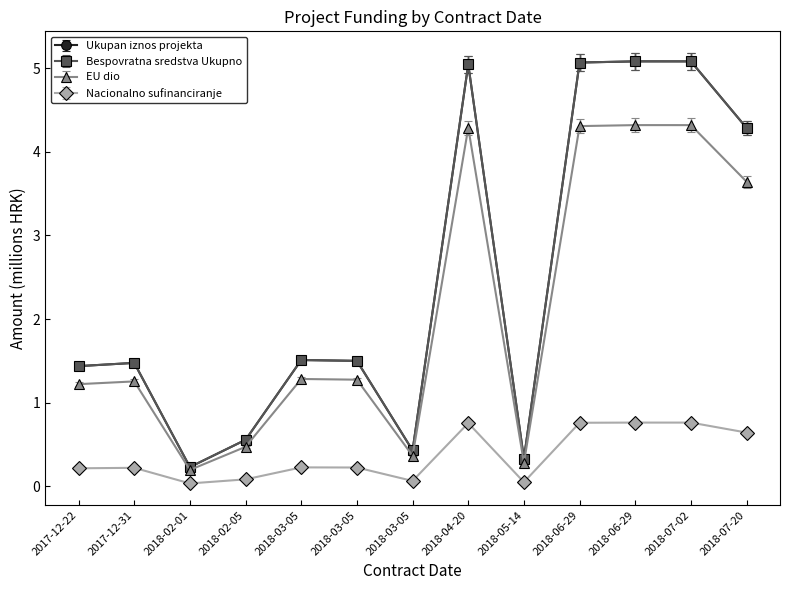

Is this an area chart (filled region under the line)?

No